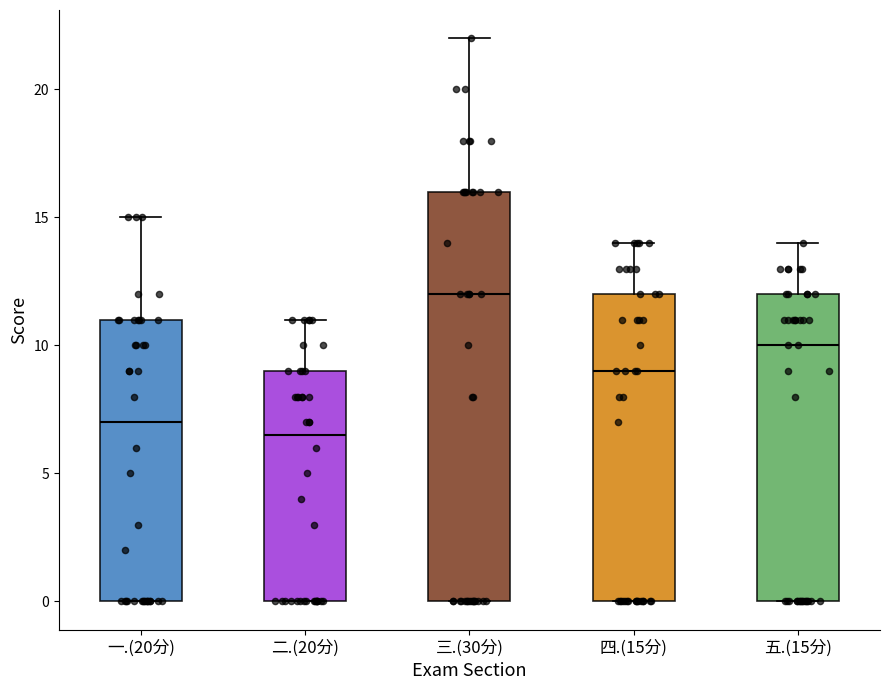

Which box has the lowest median line?

二.(20分)